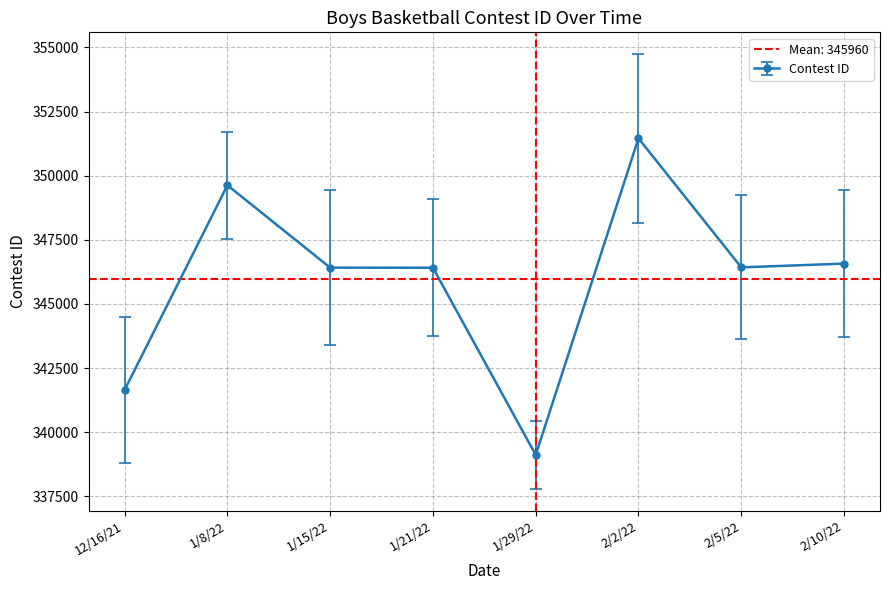

Where is the first local minimum?

1/29/22